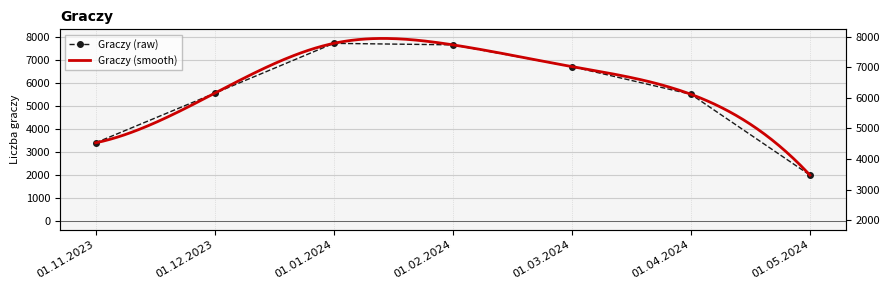

Which has a higher value, 01.12.2023 or 01.04.2024?

01.12.2023